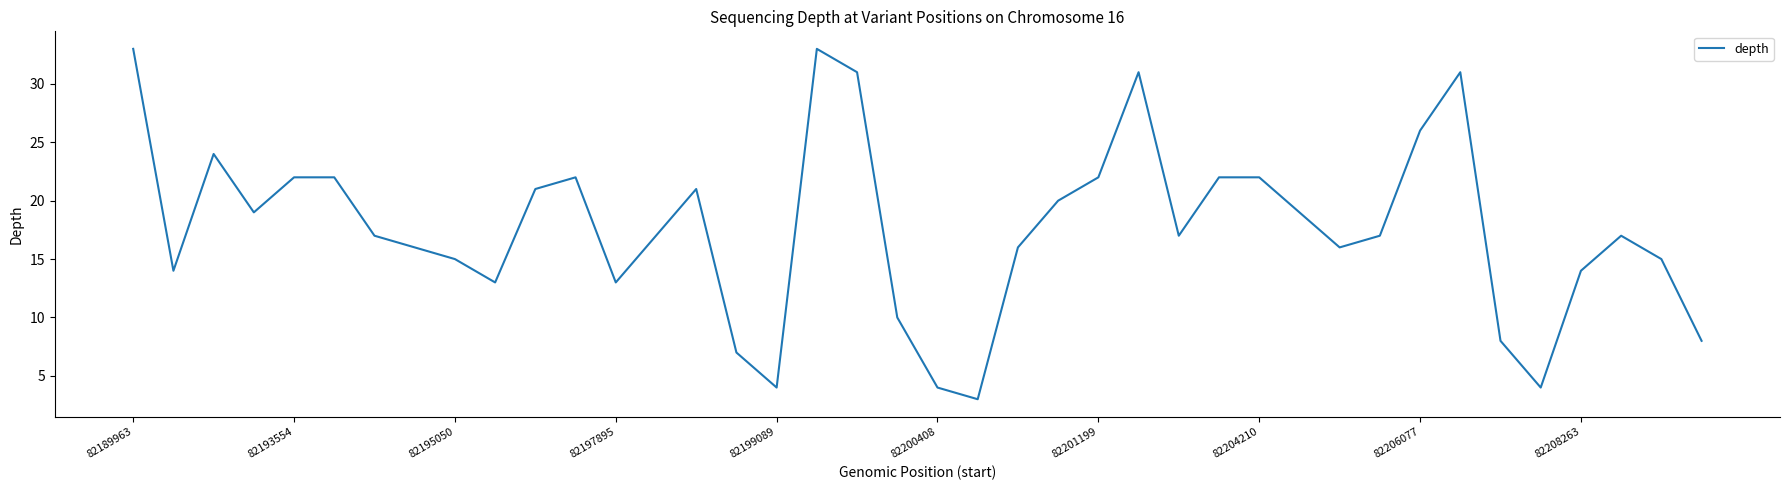

What is the minimum value shown in the chart?

3